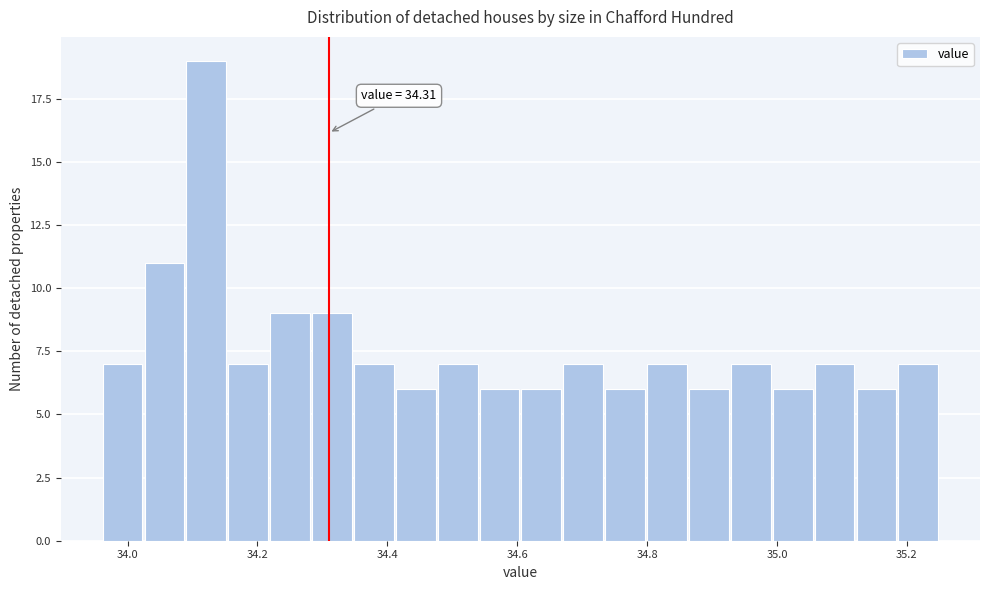

Read against the x-axis, roughly where is the centre of the tallest bar?

34.12